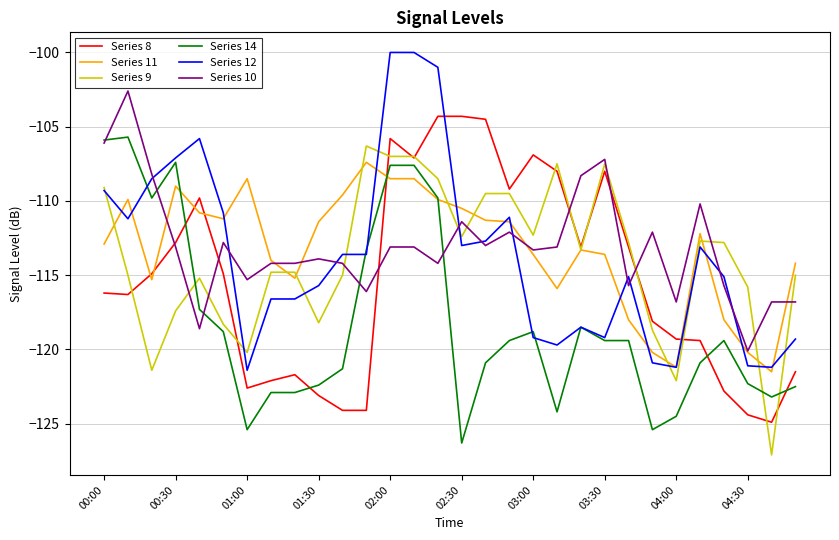

How many distinct data groups are displayed?

6